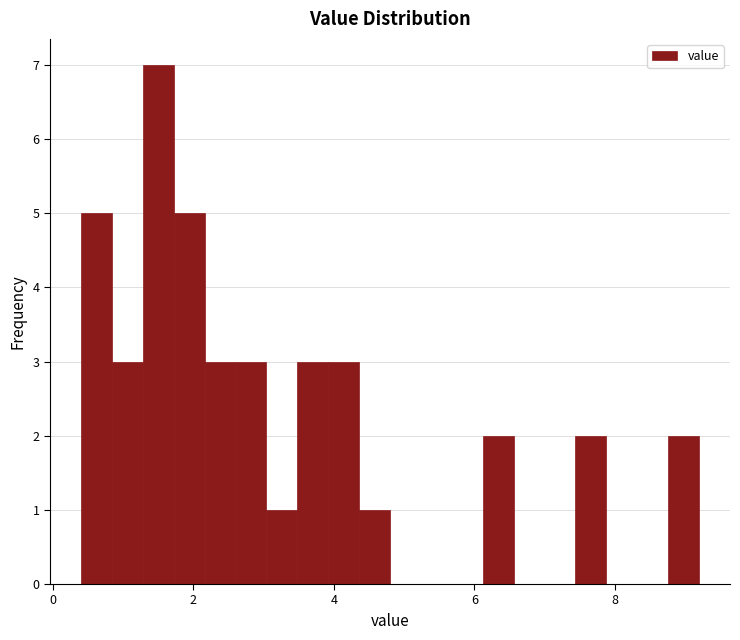

Around what value on the x-axis is the tallest bar? Give the approximate position of its centre, as read against the axis.

1.6